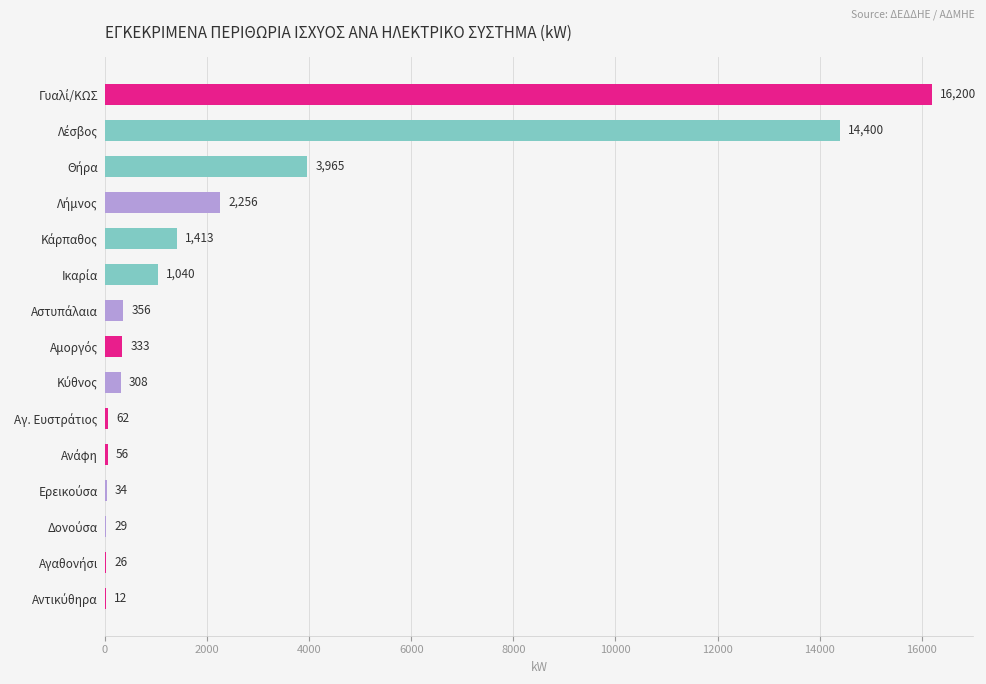

What is the greatest value displayed?

16200.0